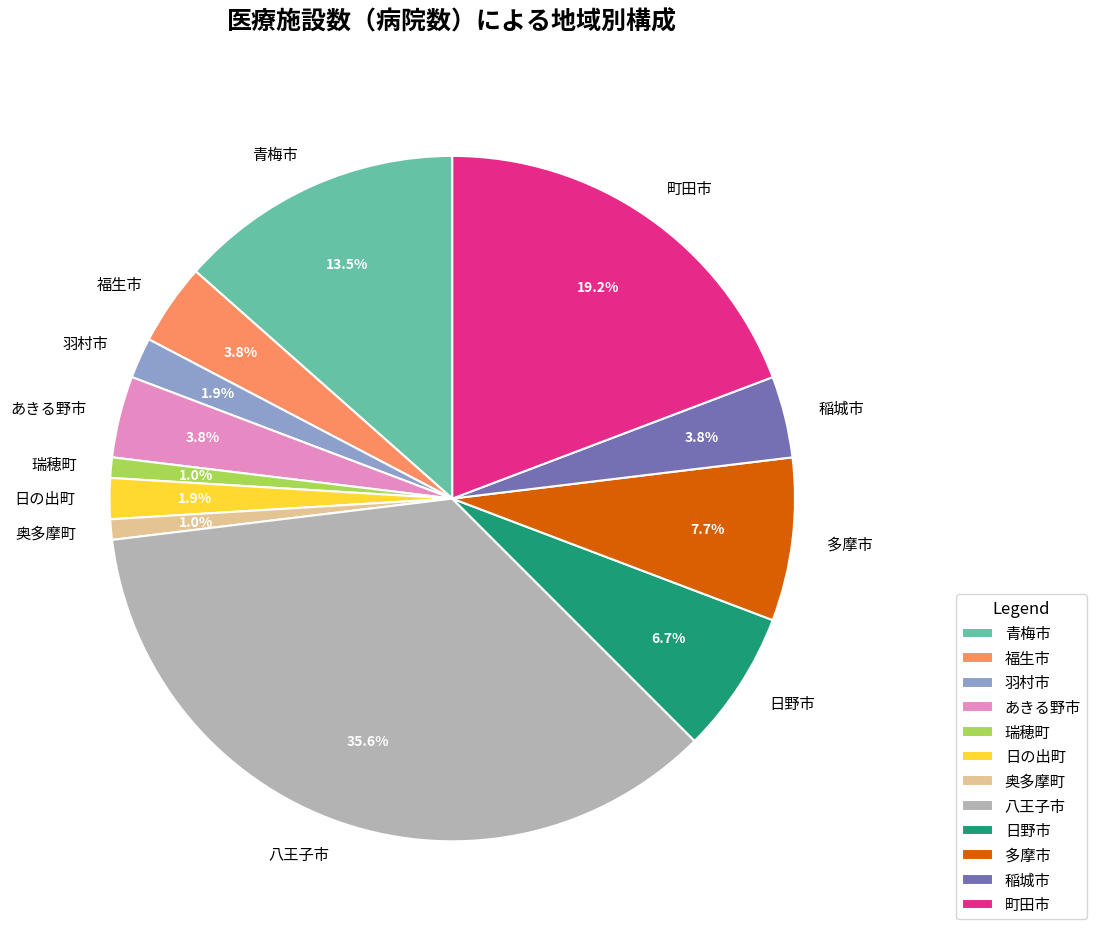

Which category has the biggest portion of the pie?

八王子市